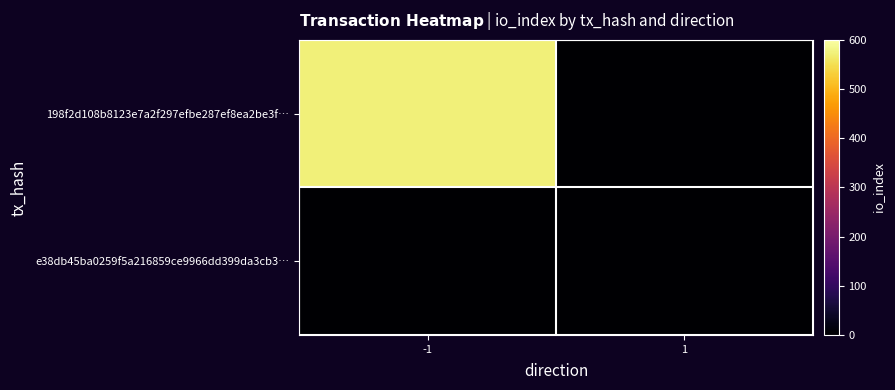

What is the total value across all series at -1?

573